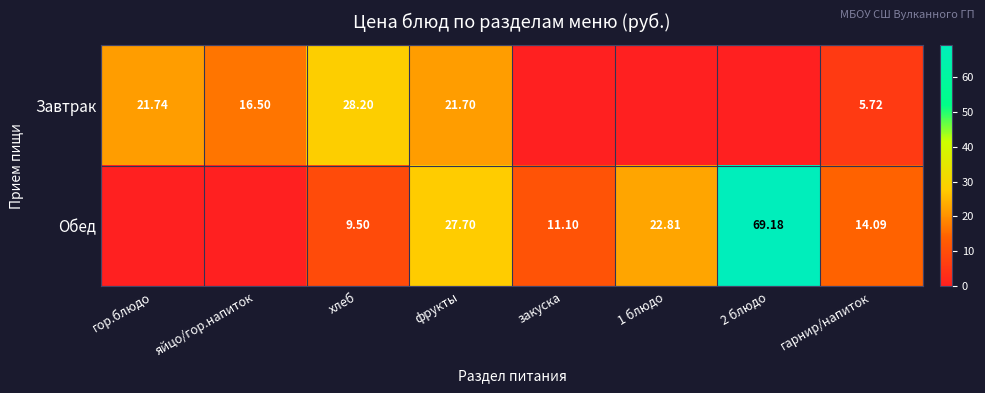

What is the difference between the Обед values at закуска and 1 блюдо?

11.7